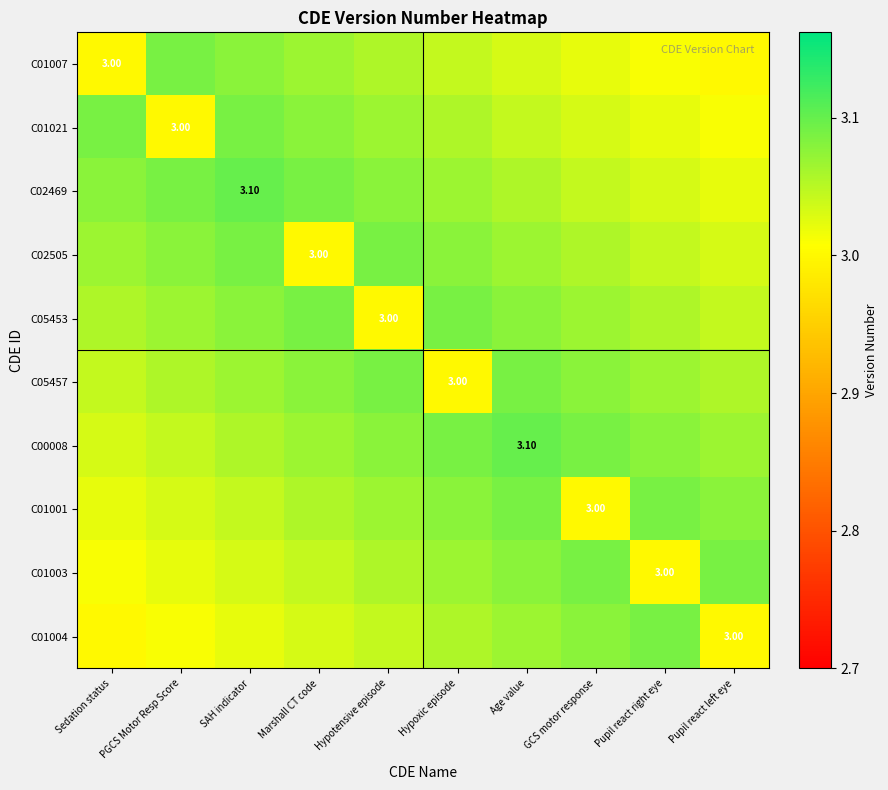

Is the value of C00008 at Pupil react left eye greater than the value of C01003 at Sedation status?

Yes